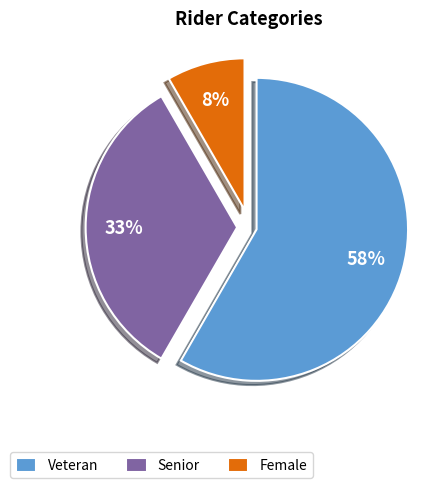

To the nearest percent, what percentage of the pie is Female?

8%